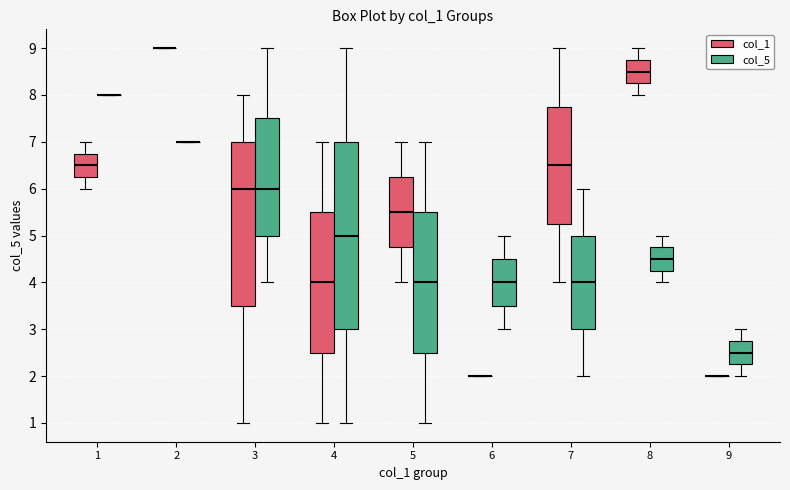

Reading left to right, read every box against the y-axis: the position of its median line, the range the box covers, and the ends of its whiskers. The values are not printed on the chart, so give them approximately, as read against the axis.

1 (col_1): median 6.5, box 6.3 to 6.8, whiskers 6.0 to 7.0
1 (col_5): box collapsed to a line at 8.0, whiskers 8.0 to 8.0
2 (col_1): box collapsed to a line at 9.0, whiskers 9.0 to 9.0
2 (col_5): box collapsed to a line at 7.0, whiskers 7.0 to 7.0
3 (col_1): median 6.0, box 3.5 to 7.0, whiskers 1.0 to 8.0
3 (col_5): median 6.0, box 5.0 to 7.5, whiskers 4.0 to 9.0
4 (col_1): median 4.0, box 2.5 to 5.5, whiskers 1.0 to 7.0
4 (col_5): median 5.0, box 3.0 to 7.0, whiskers 1.0 to 9.0
5 (col_1): median 5.5, box 4.8 to 6.3, whiskers 4.0 to 7.0
5 (col_5): median 4.0, box 2.5 to 5.5, whiskers 1.0 to 7.0
6 (col_1): box collapsed to a line at 2.0, whiskers 2.0 to 2.0
6 (col_5): median 4.0, box 3.5 to 4.5, whiskers 3.0 to 5.0
7 (col_1): median 6.5, box 5.3 to 7.8, whiskers 4.0 to 9.0
7 (col_5): median 4.0, box 3.0 to 5.0, whiskers 2.0 to 6.0
8 (col_1): median 8.5, box 8.3 to 8.8, whiskers 8.0 to 9.0
8 (col_5): median 4.5, box 4.3 to 4.8, whiskers 4.0 to 5.0
9 (col_1): box collapsed to a line at 2.0, whiskers 2.0 to 2.0
9 (col_5): median 2.5, box 2.3 to 2.8, whiskers 2.0 to 3.0